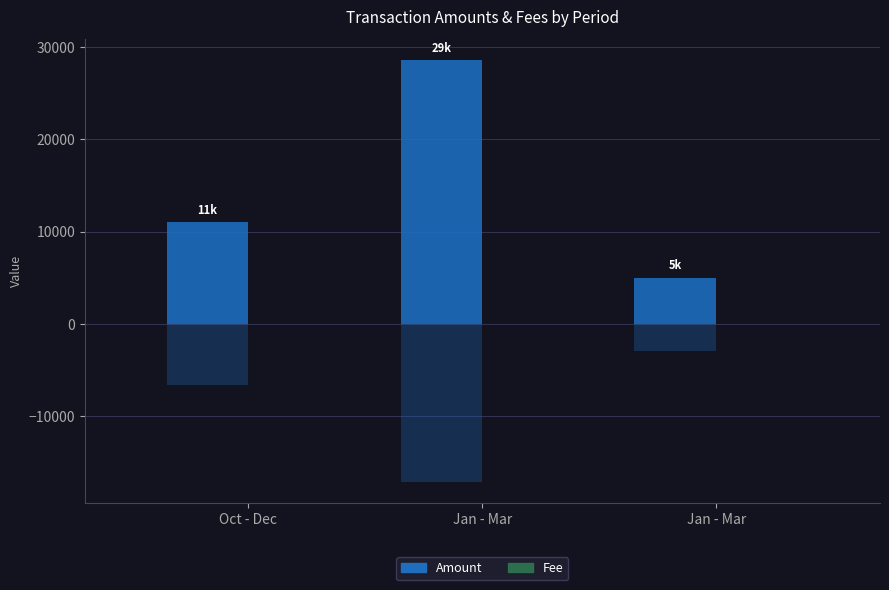

How many groups of bars are there?

3